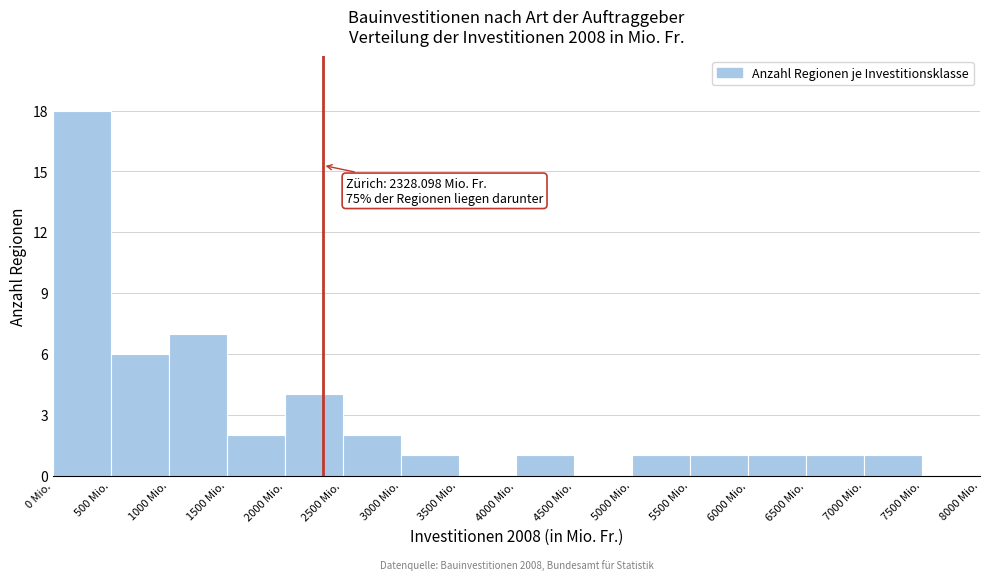

Over which range of the x-axis is the bar tallest?

0 to 500